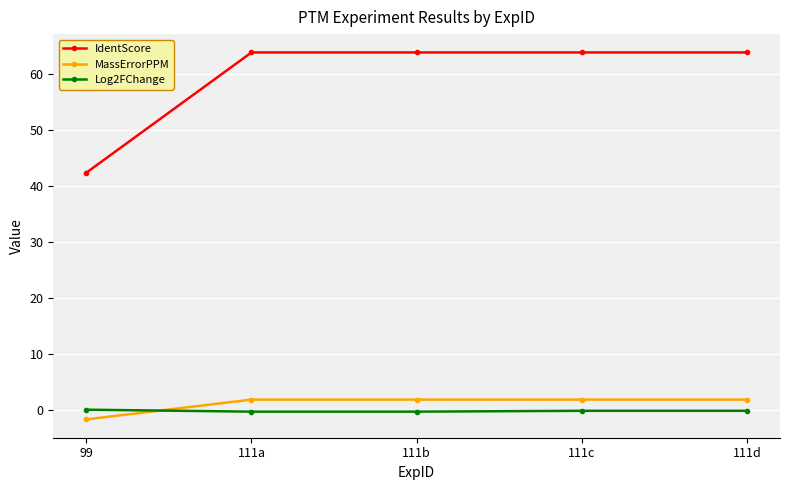

Is this an area chart (filled region under the line)?

No